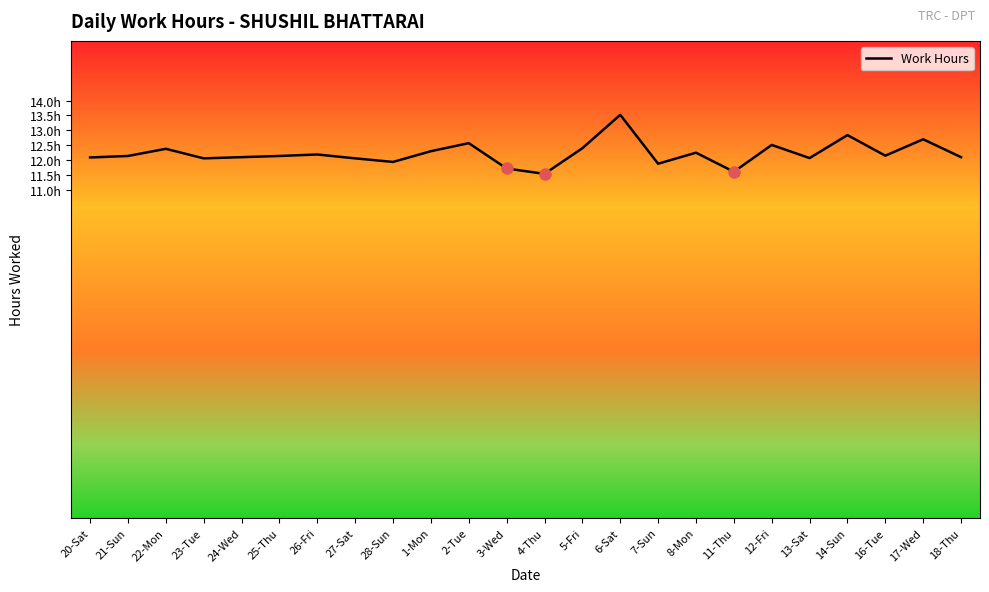

Does the chart display data point markers on the line(s)?

No